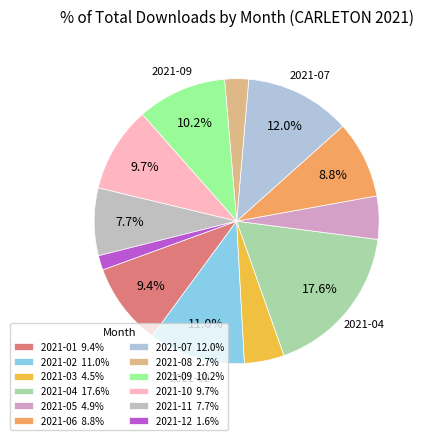

To the nearest percent, what is the difference between the largest and smallest slice percentages?

16%